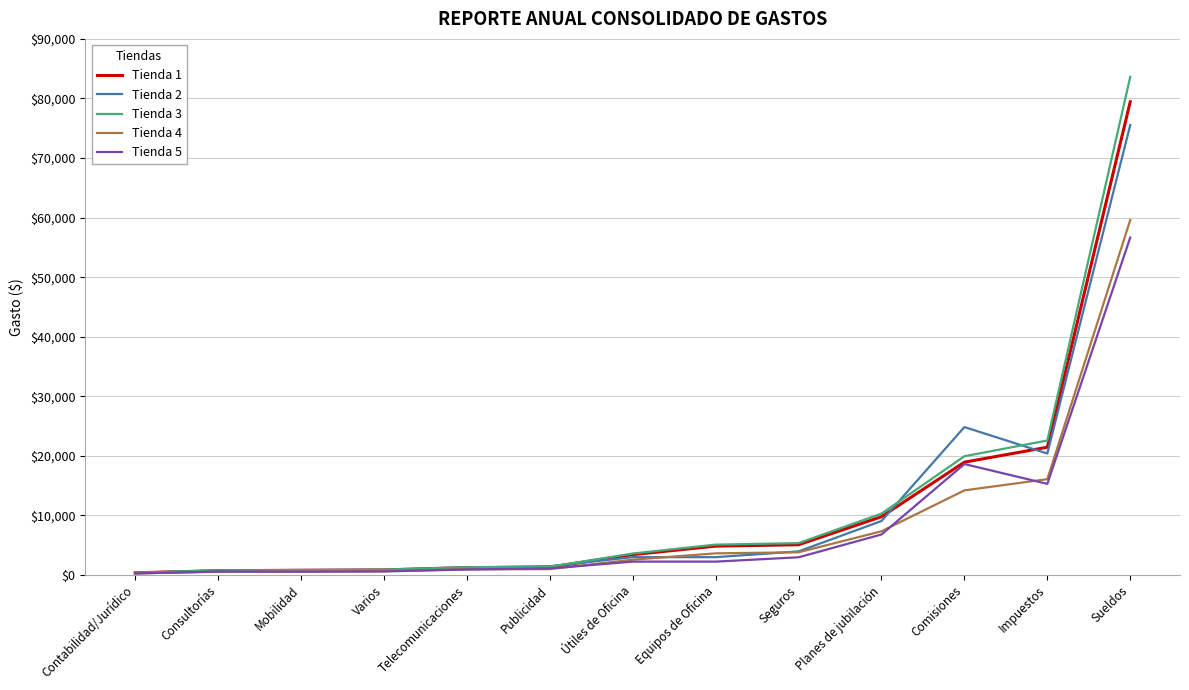

What is the approximate value of Tienda 2 at Mobilidad?

726.0